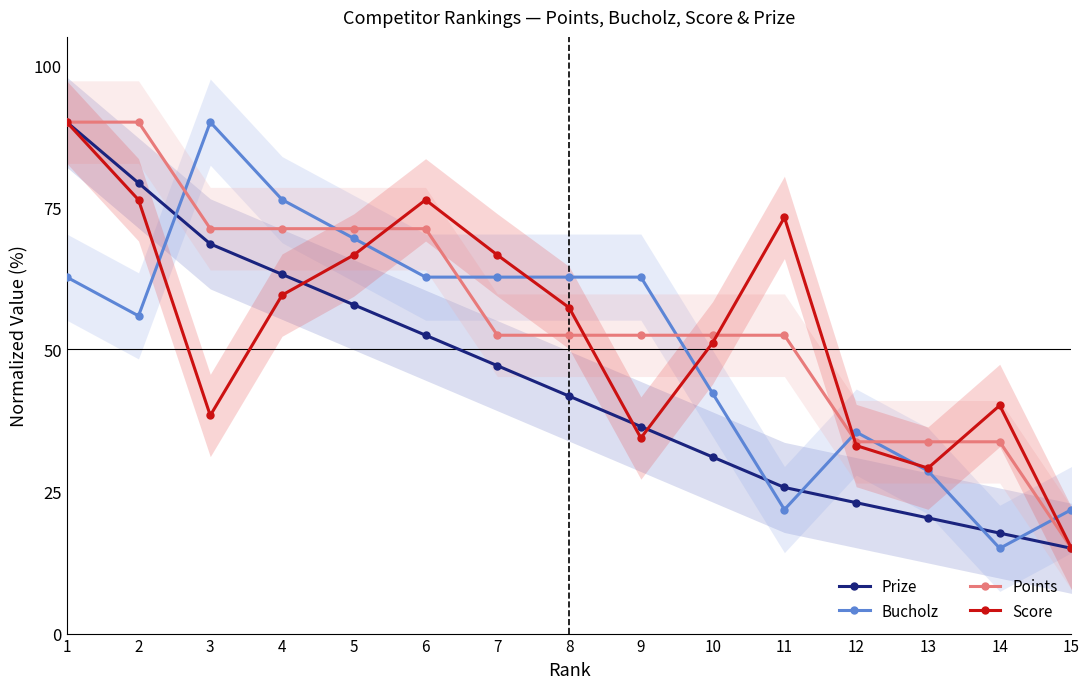

Between which two adjacent categories do Points and Bucholz first intersect?

2 and 3